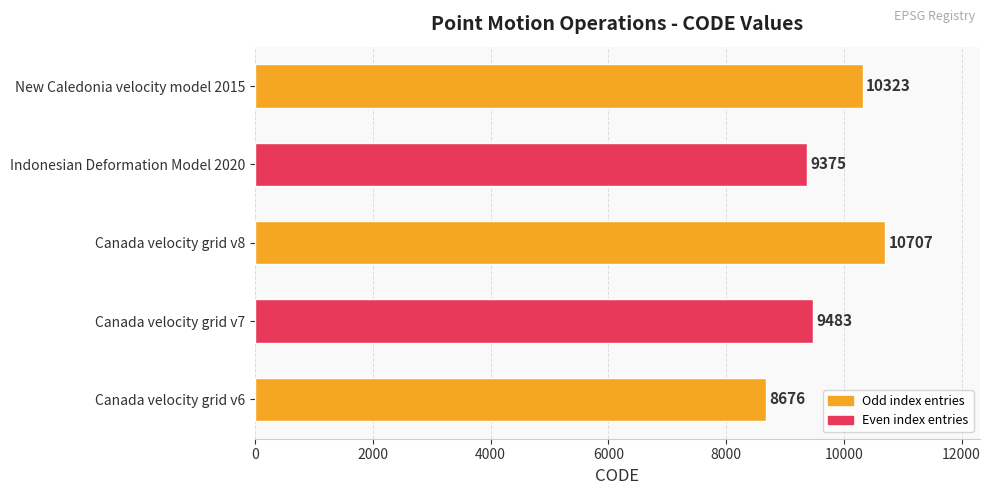

The chart shows a value of 8676 at Canada velocity grid v6. True or false?

True